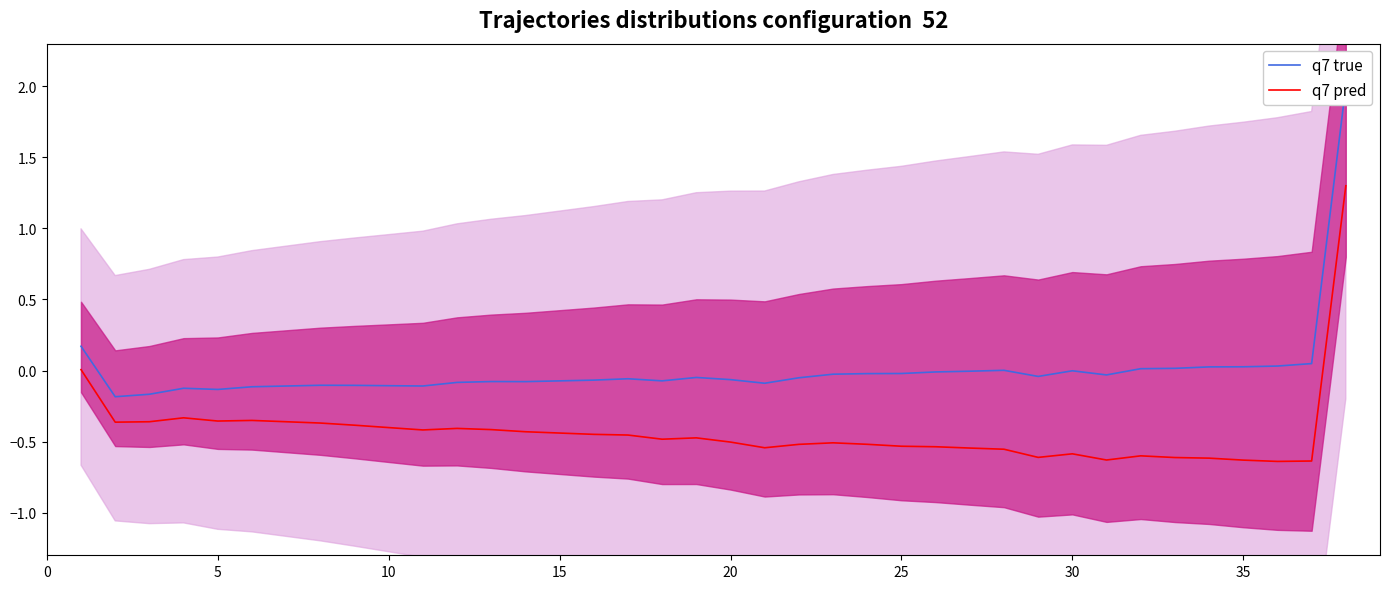

What is the highest value of the q7 pred series?

1.3